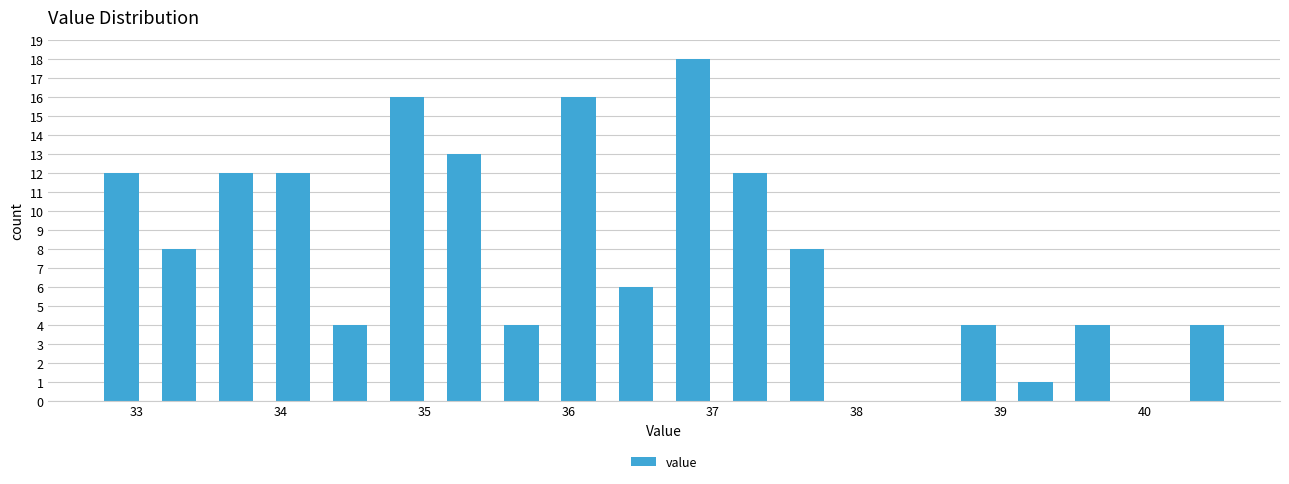

Read against the x-axis, roughly where is the centre of the tallest bar?

36.9